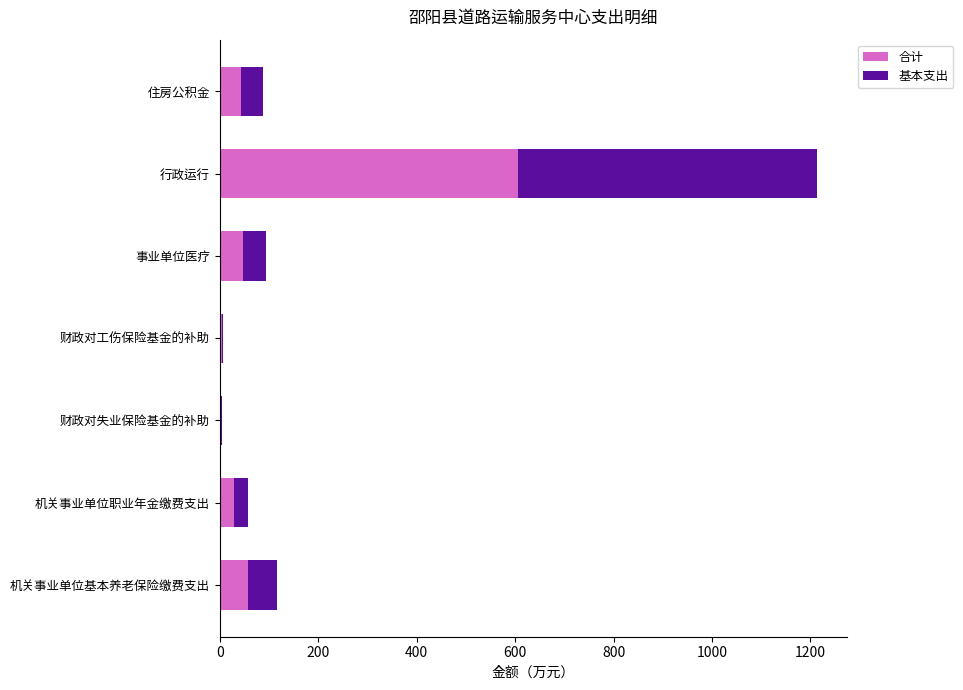

What is the total value across all series at 机关事业单位职业年金缴费支出?

58.2